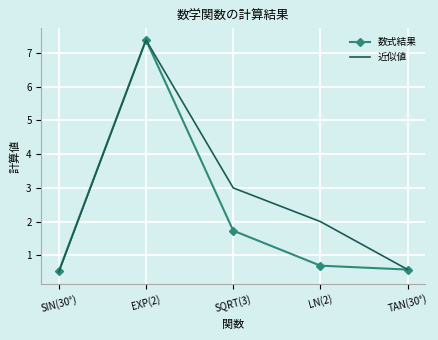

At which category is the sum across all series the highest?

EXP(2)